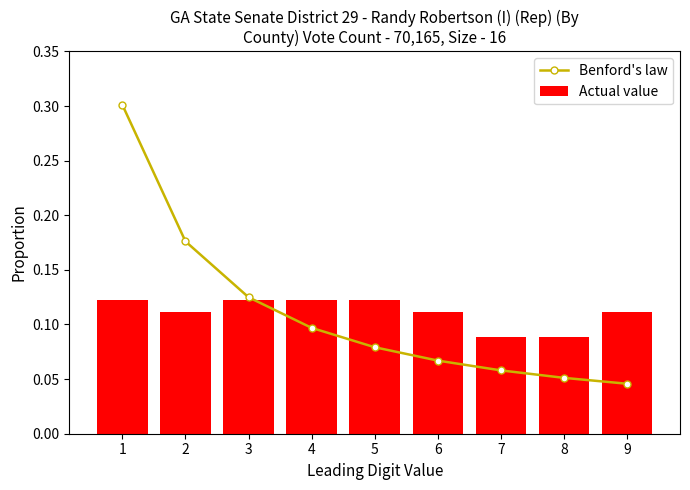

What is the spread (max minus min) of values at 1?

0.2